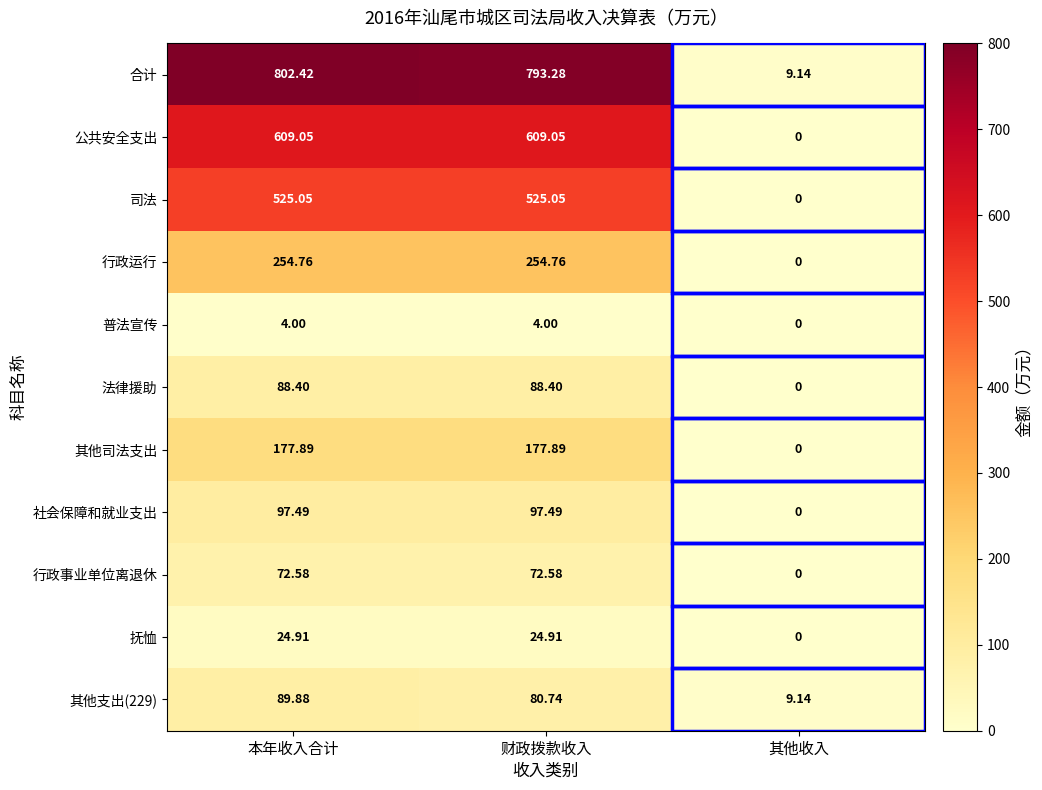

At which label is 社会保障和就业支出 closest to 48?

其他收入